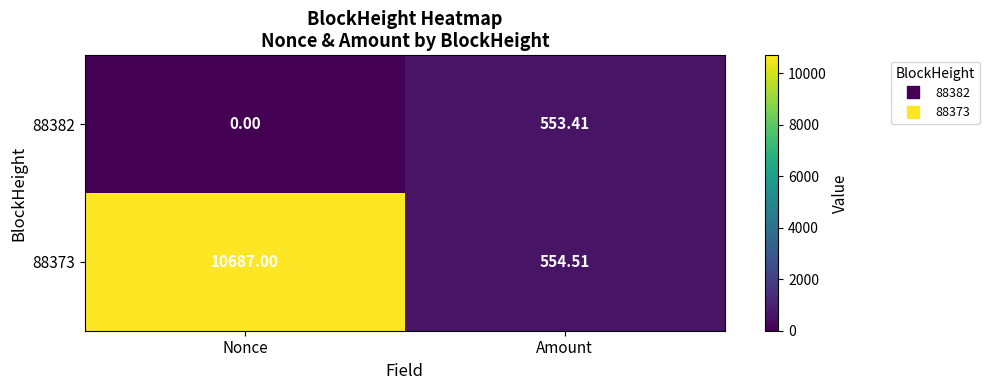

Which category has the lowest value across all series?

Nonce